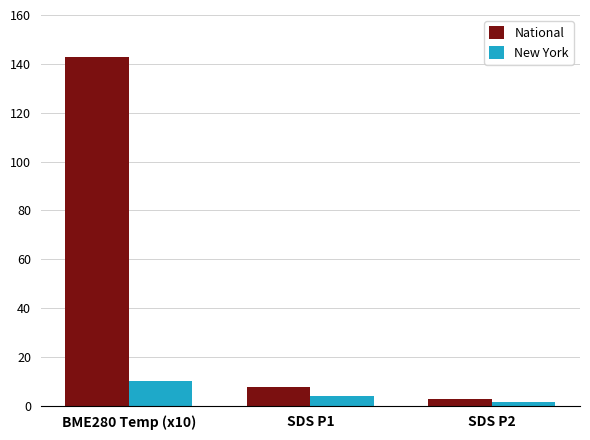

How many data points in New York are above 3?

2